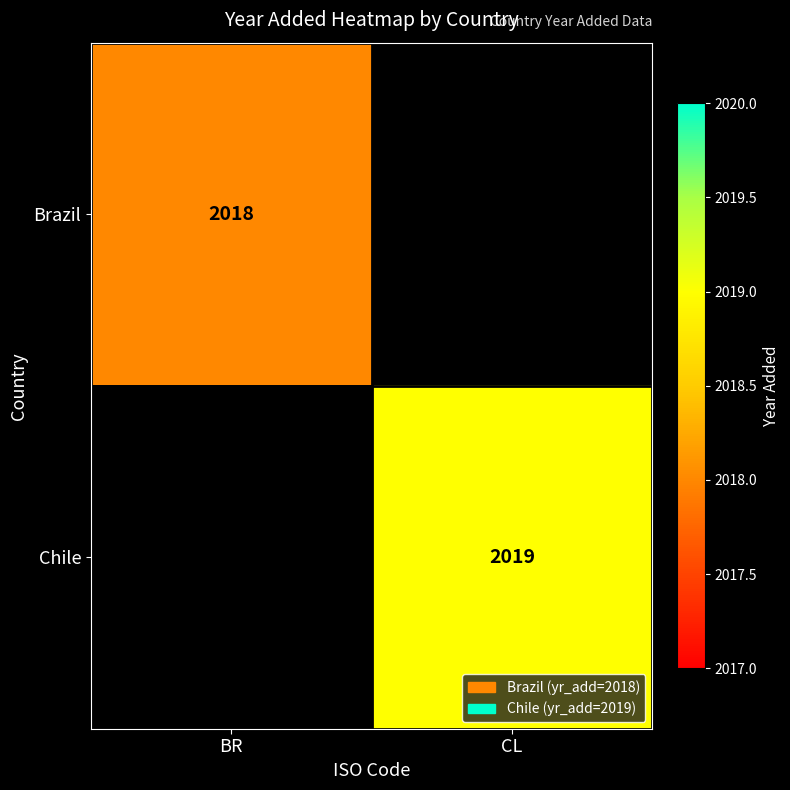

How many categories are shown in the chart?

2